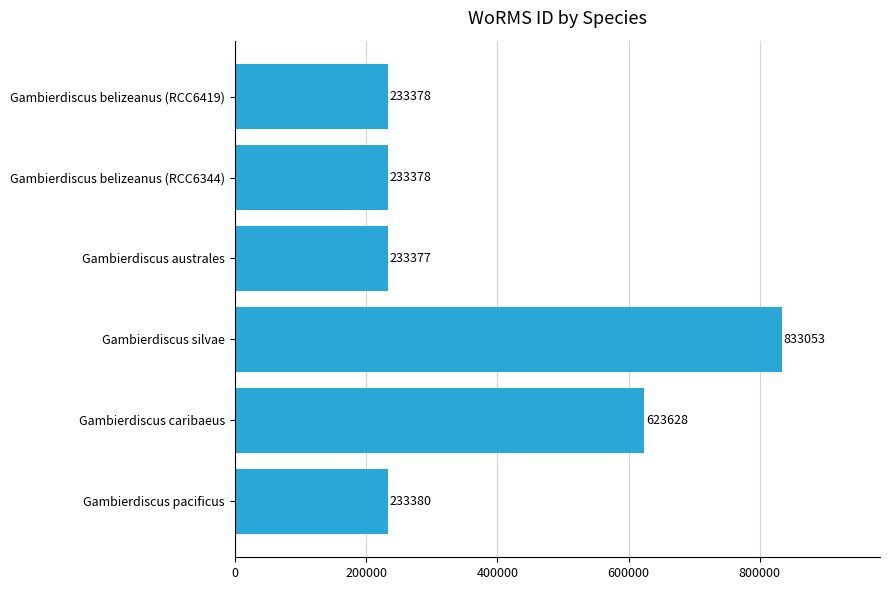

Is it true that the value at Gambierdiscus caribaeus is 890614?

False